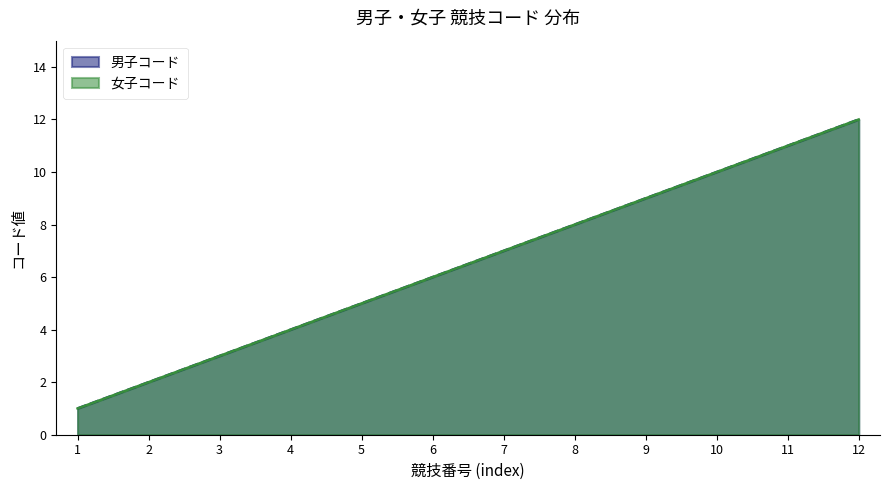

True or false: 女子コード and 男子コード cross at least once.

False